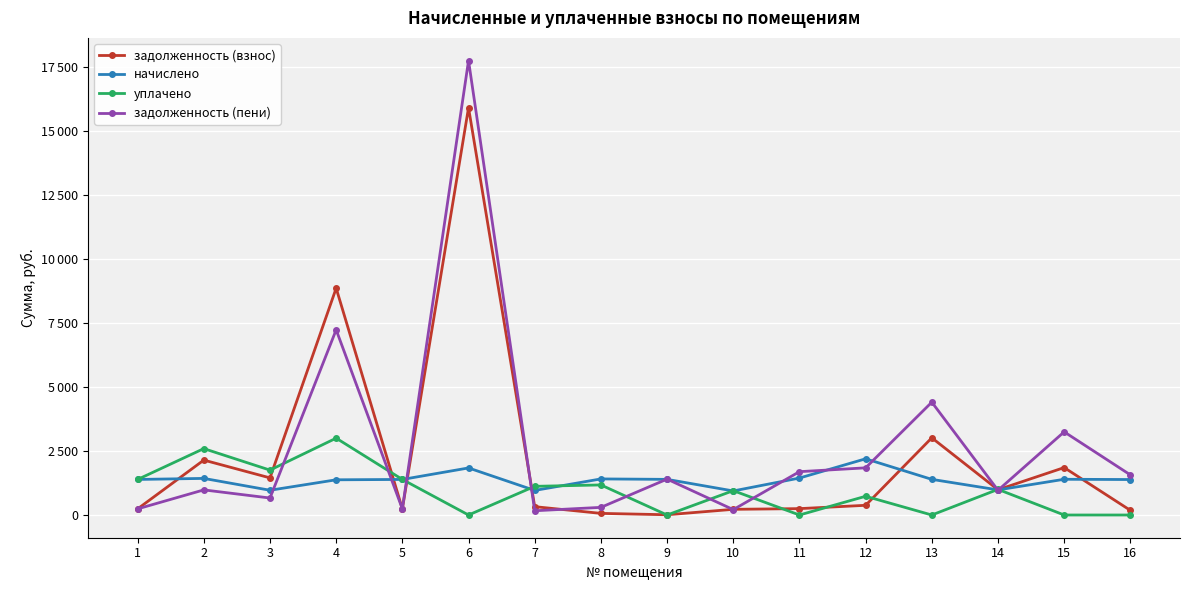

At which label does задолженность (пени) reach its peak?

6